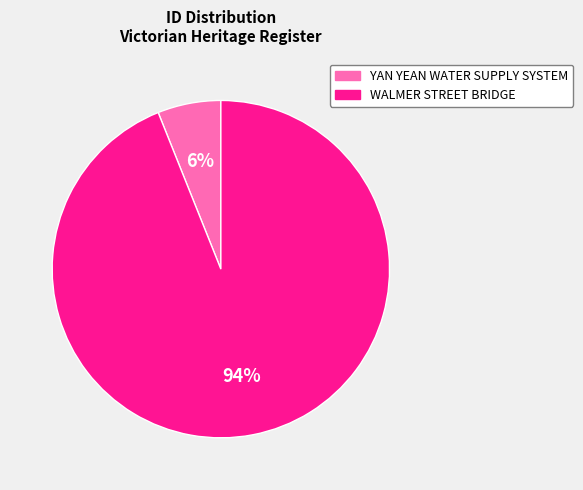

Approximately how many times larger is the value at YAN YEAN WATER SUPPLY SYSTEM compared to WALMER STREET BRIDGE?

0.1